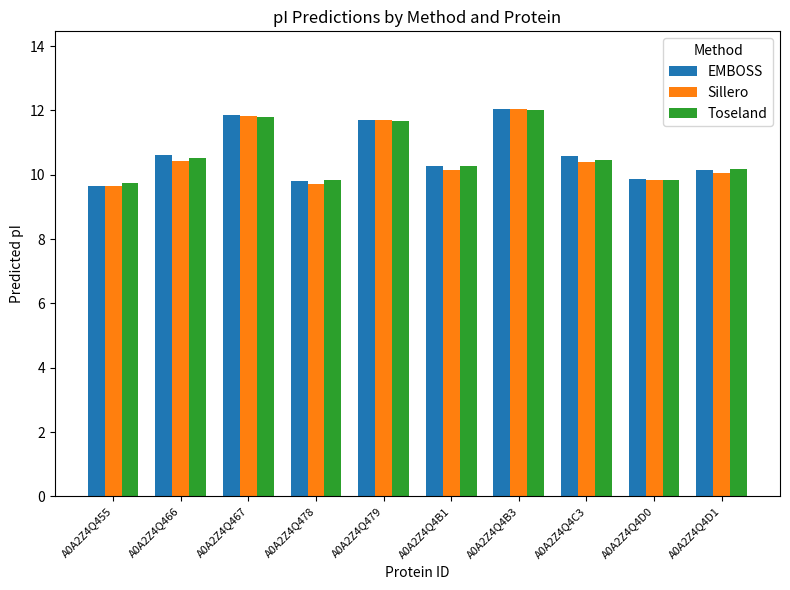

At which category is the sum across all series the highest?

A0A2Z4Q4B3